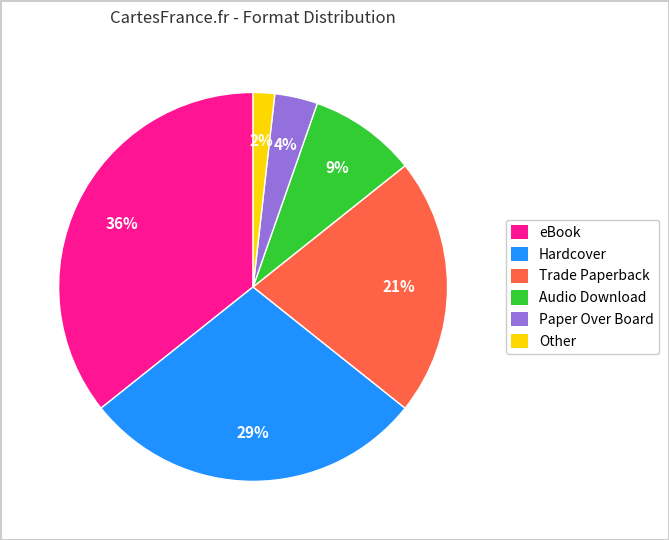

Count the number of slices in the pie.

6